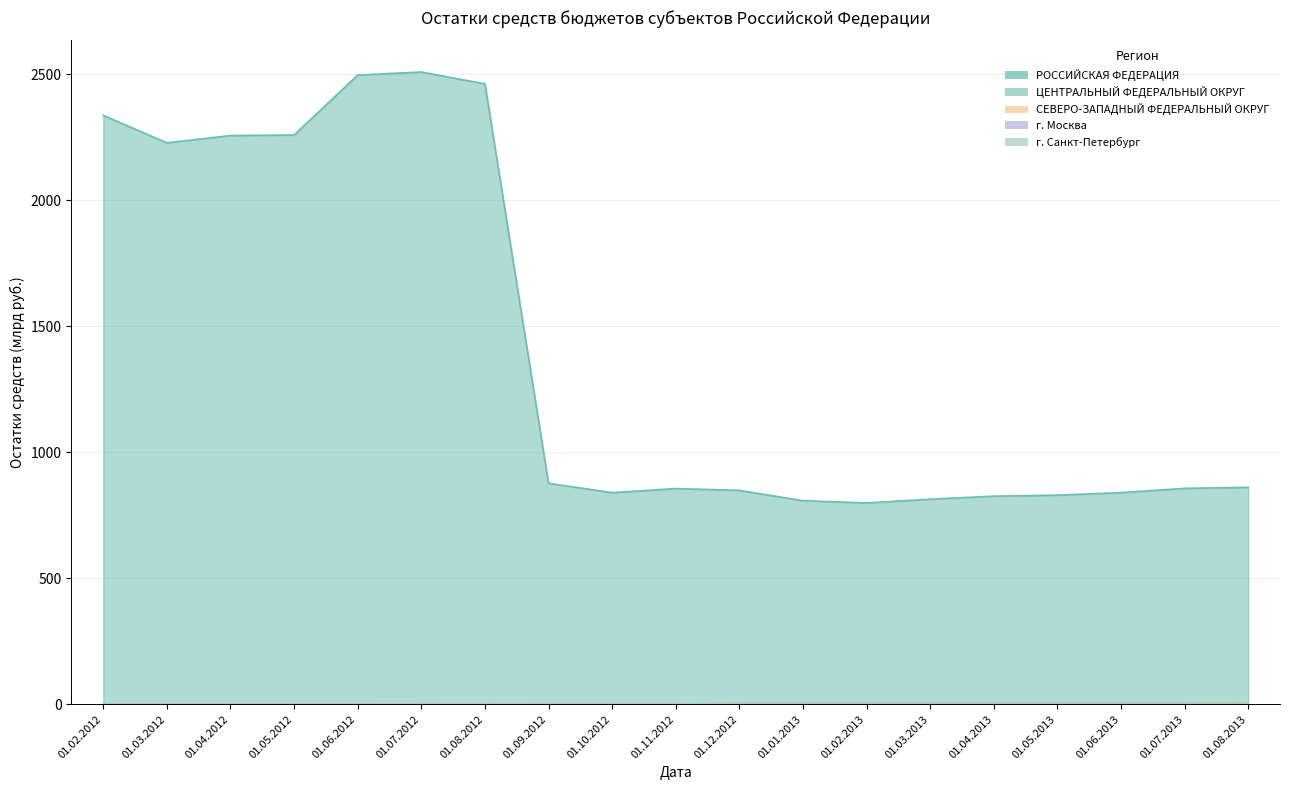

True or false: г. Санкт-Петербург and РОССИЙСКАЯ ФЕДЕРАЦИЯ cross at least once.

False